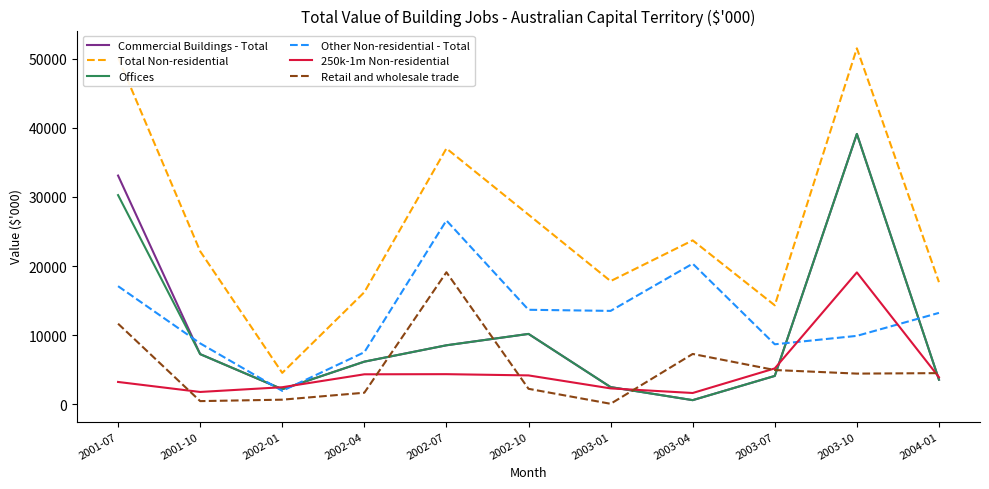

What is the maximum value for Other Non-residential - Total?

26593